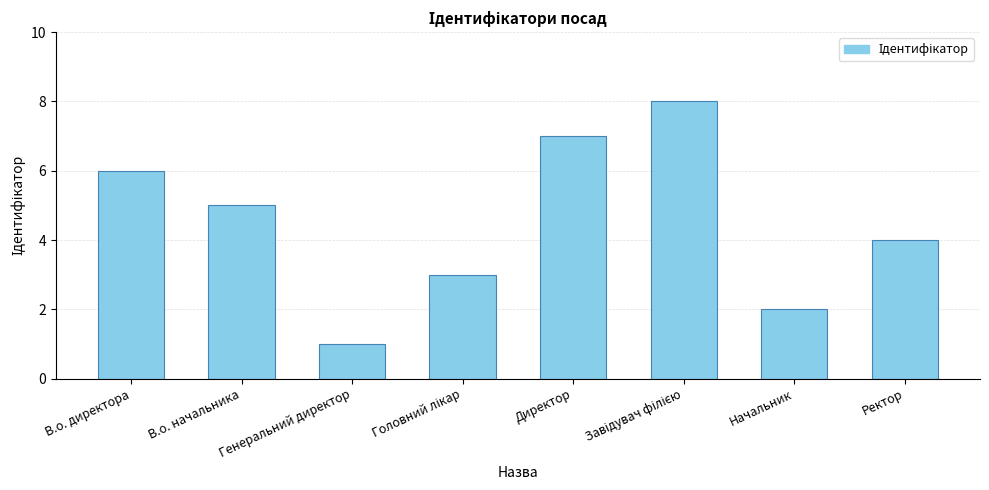

What is the greatest value displayed?

8